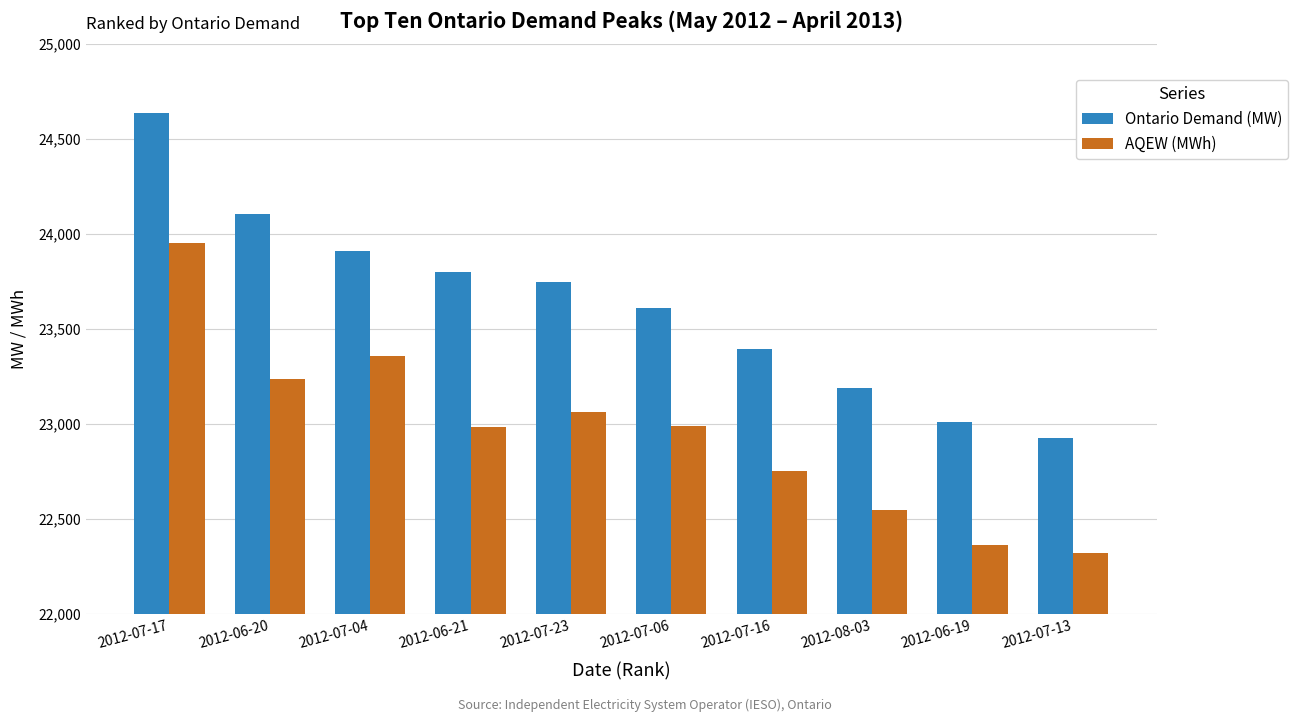

What is the difference between the AQEW (MWh) values at 2012-06-21 and 2012-07-06?

5